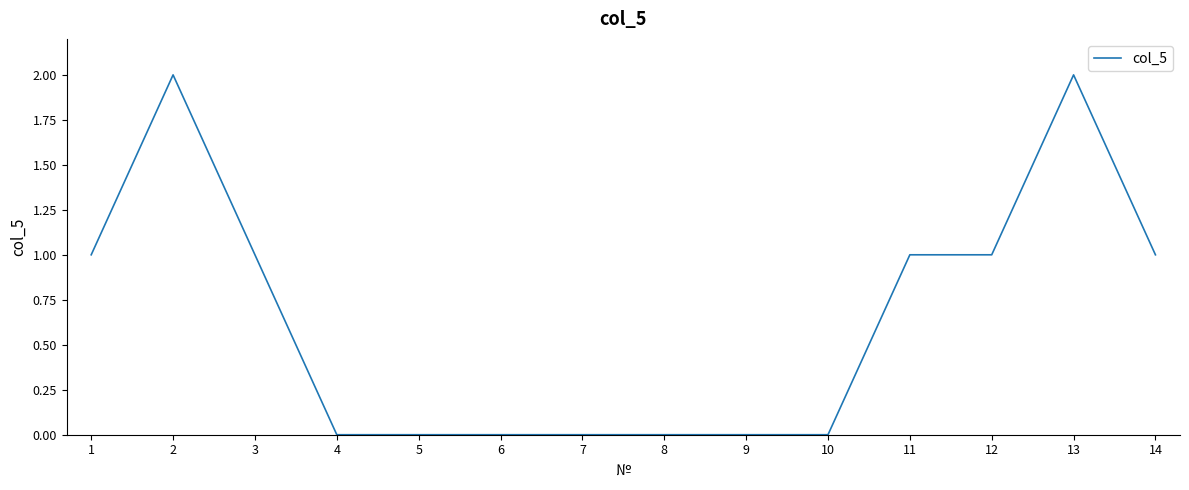

Does the chart have visible grid lines?

No